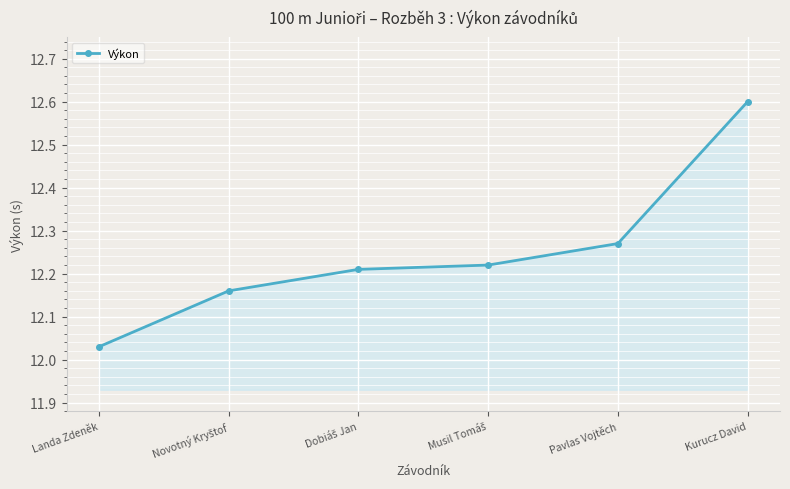

Count the number of categories in the chart.

6